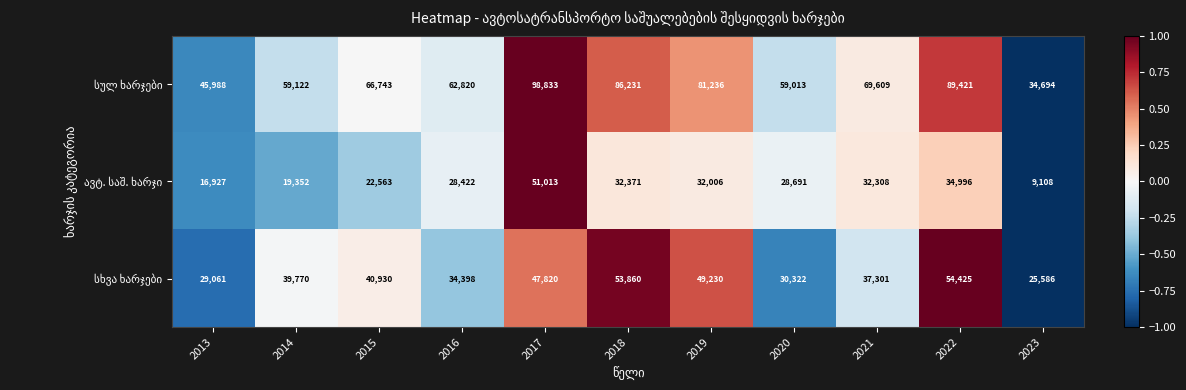

What is the total value across all series at 2020?

118026